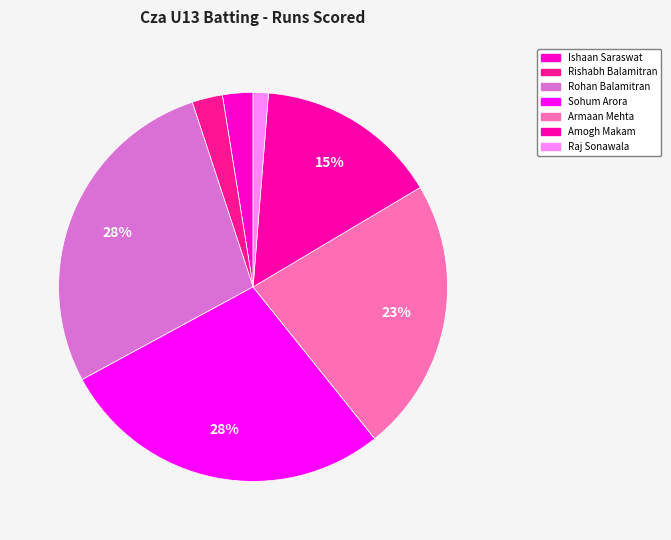

Is there a majority slice in this chart?

No